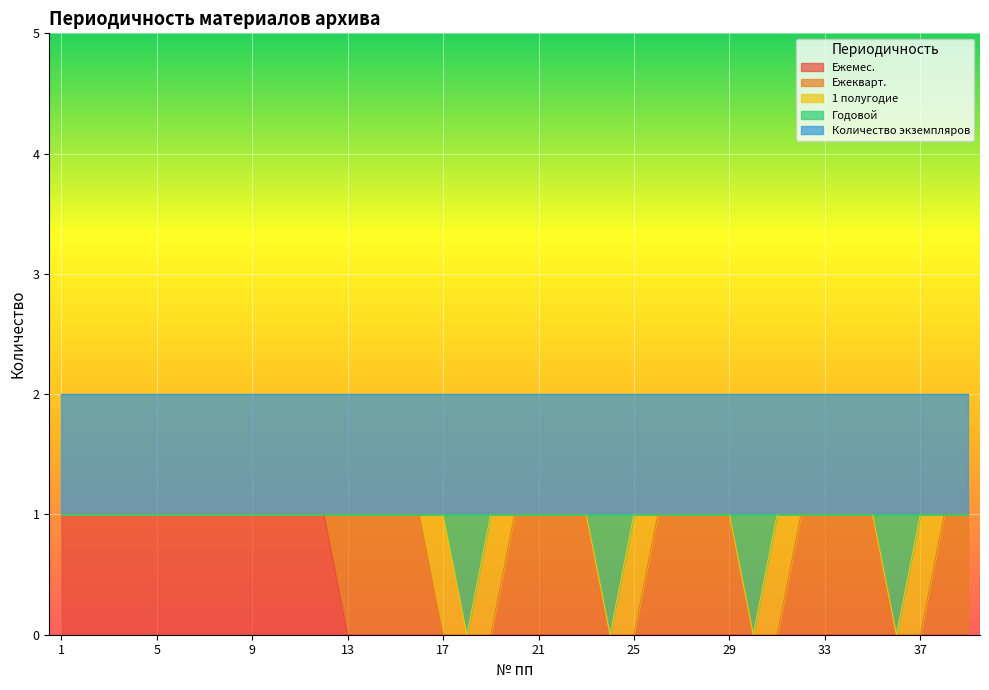

What is the value of the Количество экземпляров point at the 10th from the left?

1